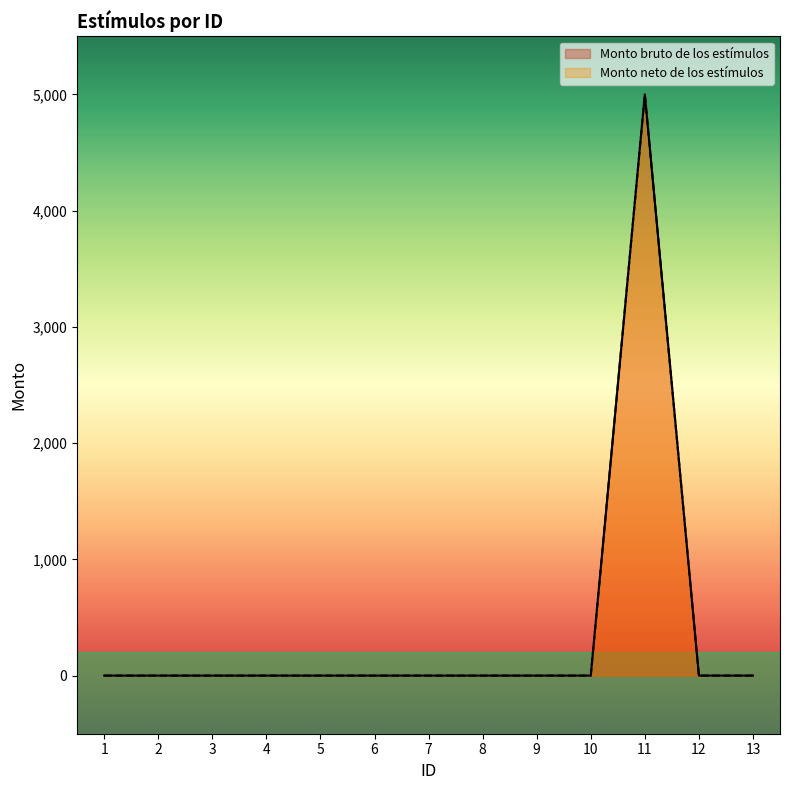

What are all the series names shown in the legend?

Monto bruto de los estímulos, Monto neto de los estímulos